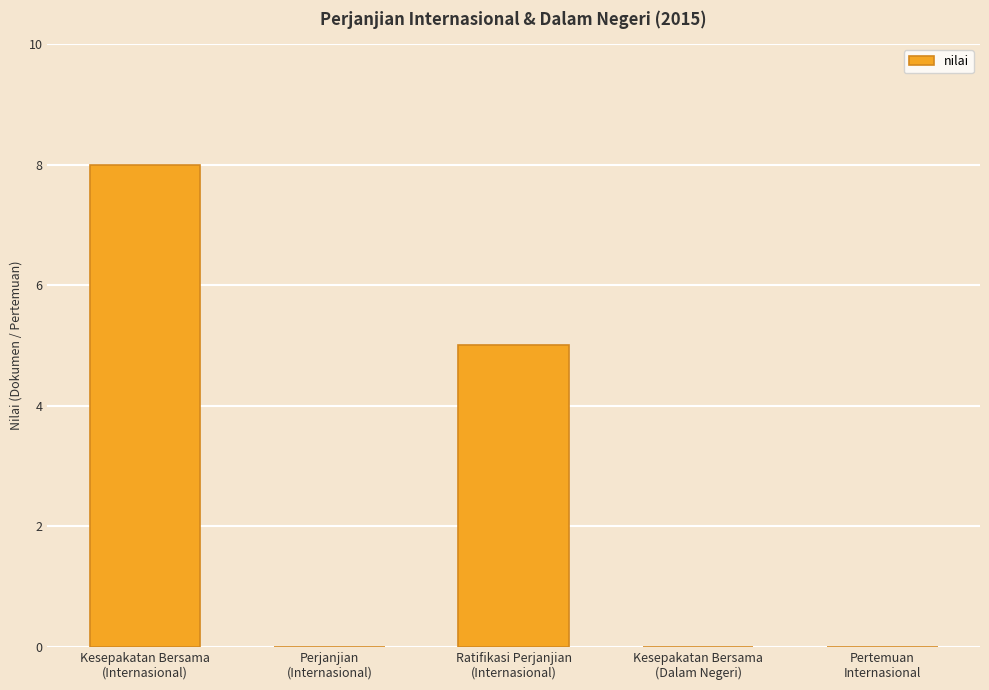

What is the maximum value shown in the chart?

8